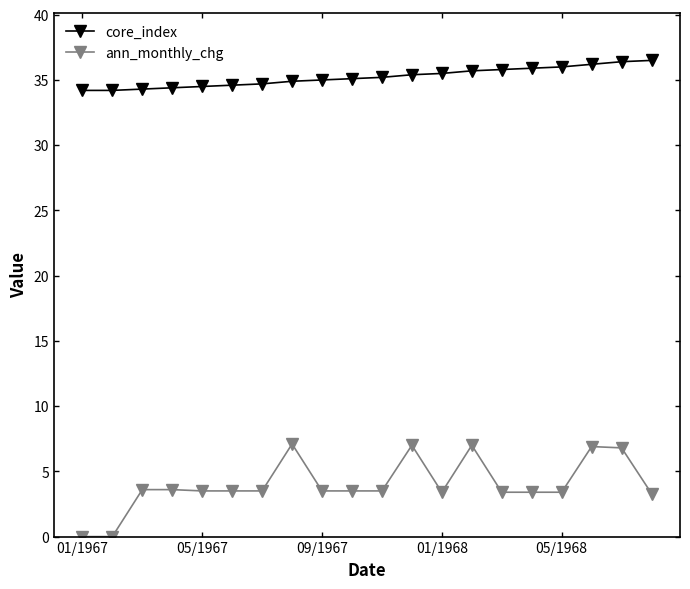

How many data points does each series have?

20